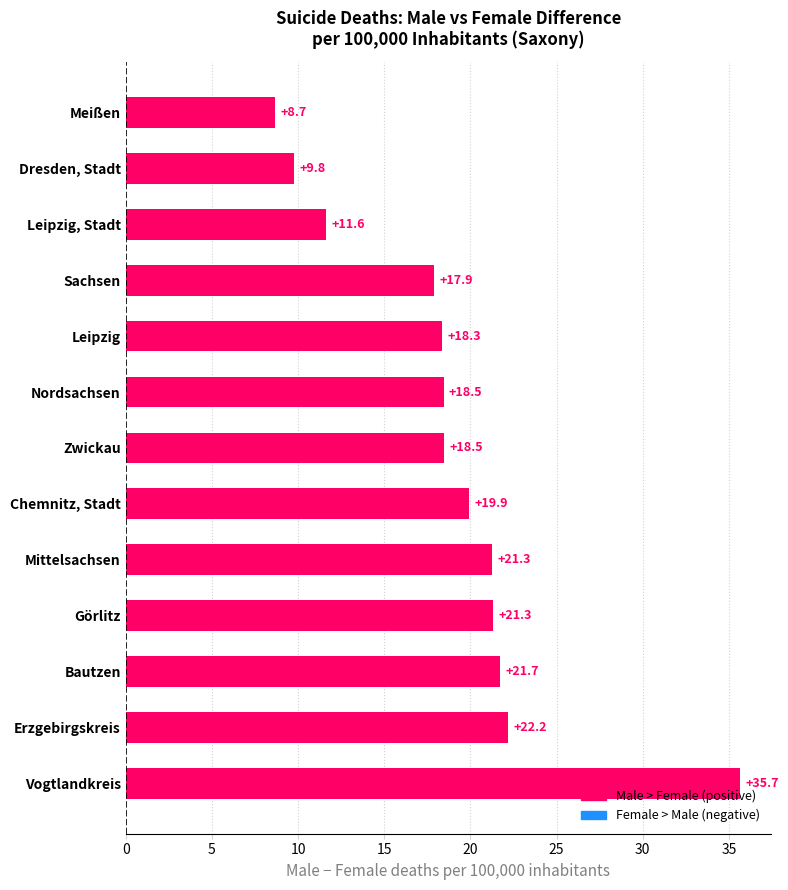

Between Leipzig and Mittelsachsen, which is larger?

Mittelsachsen